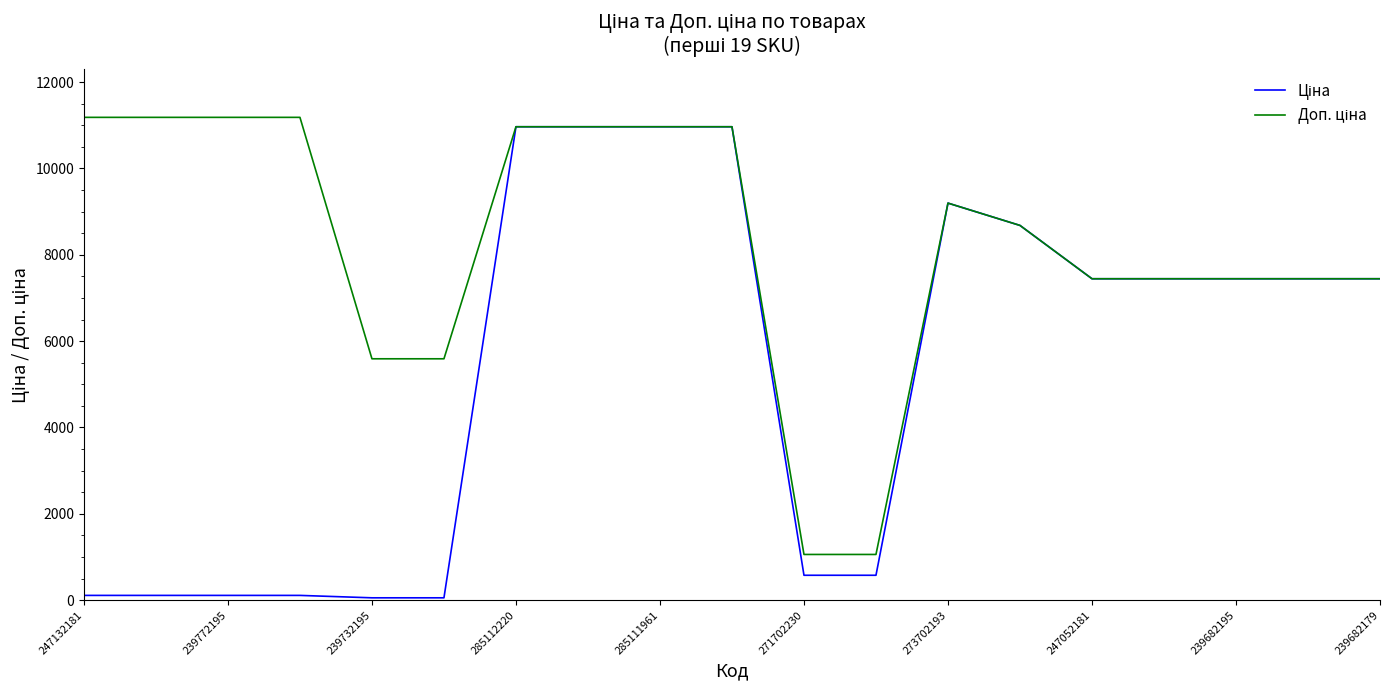

What is the maximum value shown in the chart?

11182.0